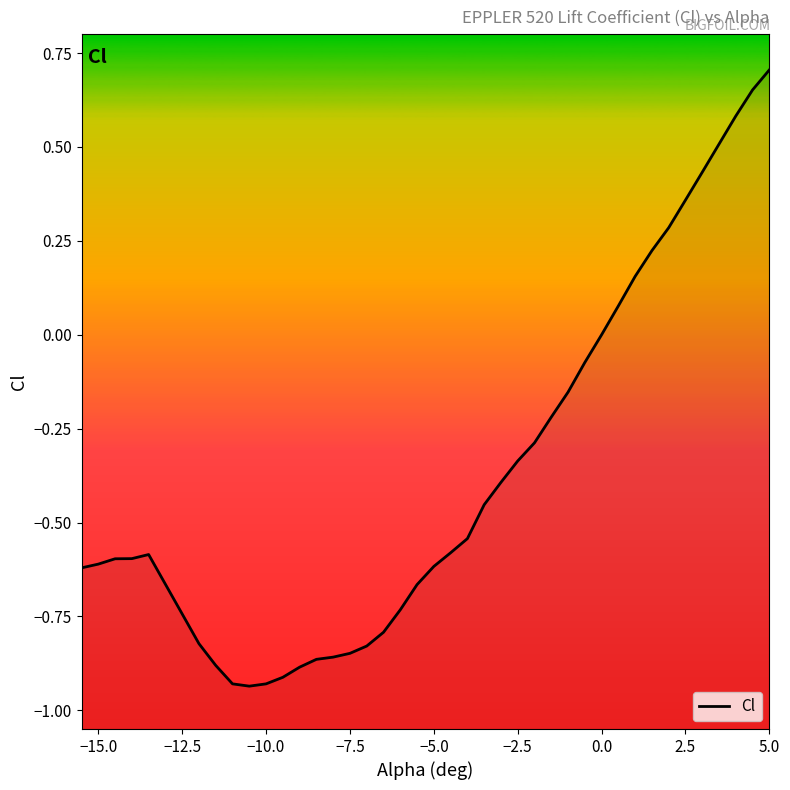

How many values exceed 0?

10